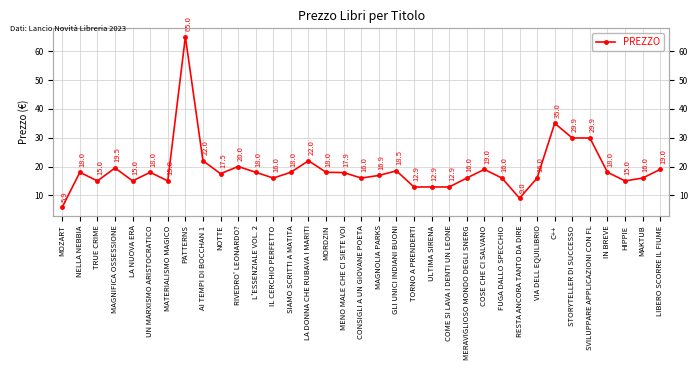

What position from the right is UN MARXISMO ARISTOCRATICO?

30